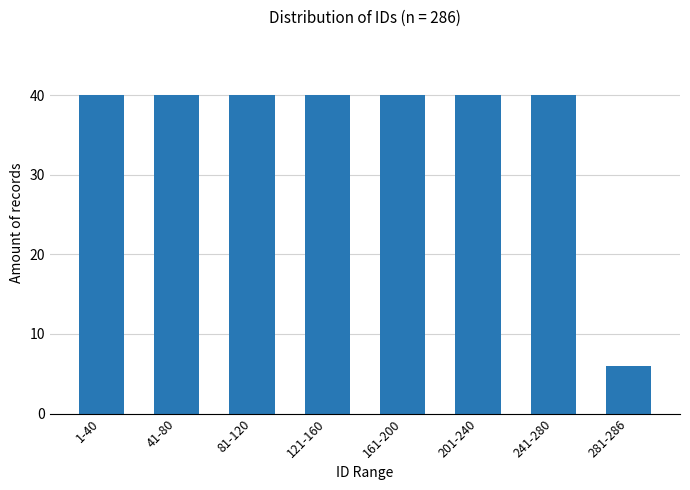

Reading left to right, transcribe all the data shown in this chart.

1-40=40	41-80=40	81-120=40	121-160=40	161-200=40	201-240=40	241-280=40	281-286=6